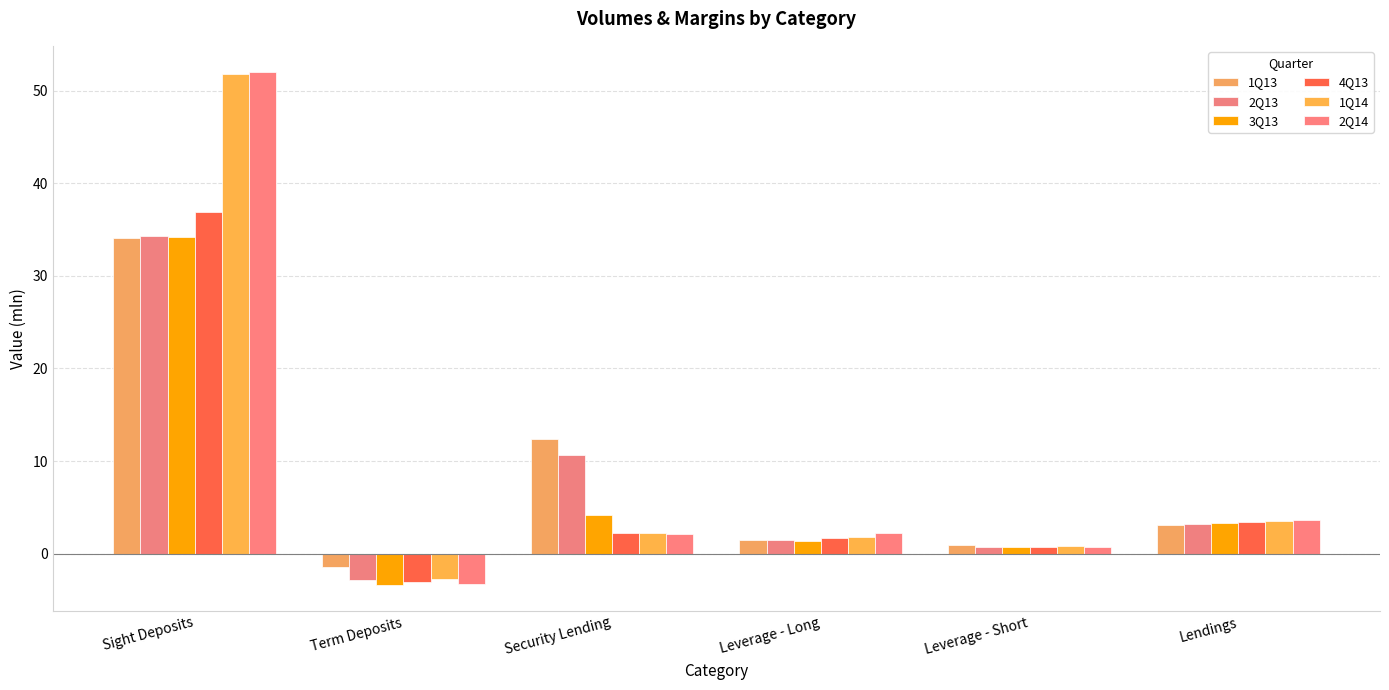

What is the sum of the 2Q14 values at Term Deposits and Security Lending?

-1.1